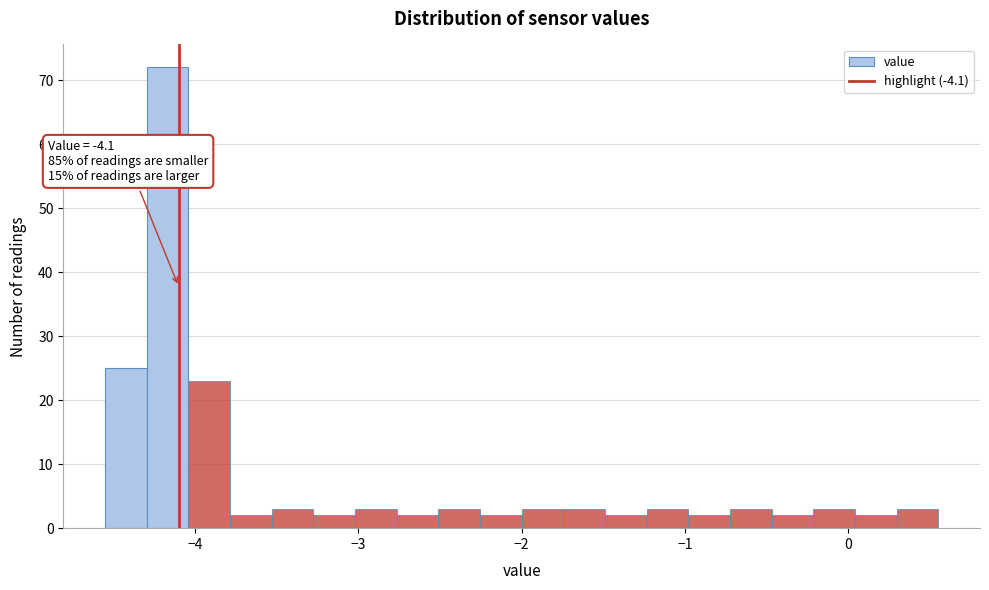

Around what value on the x-axis is the tallest bar? Give the approximate position of its centre, as read against the axis.

-4.2